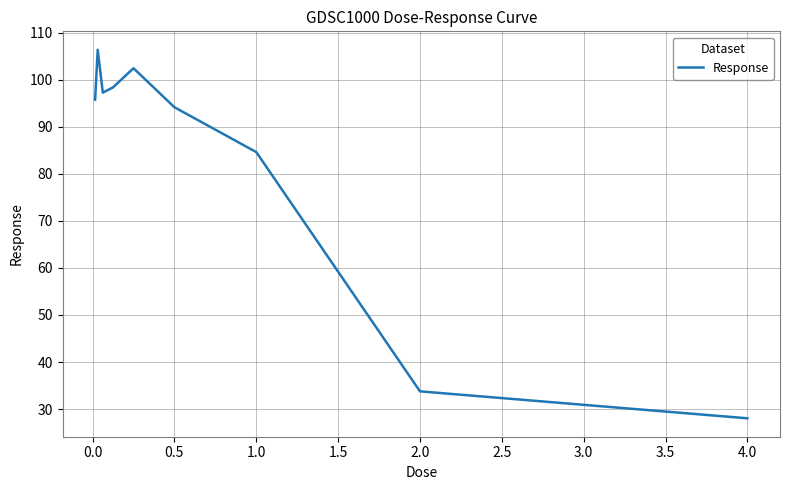

What is the difference between the maximum and minimum values?

78.3